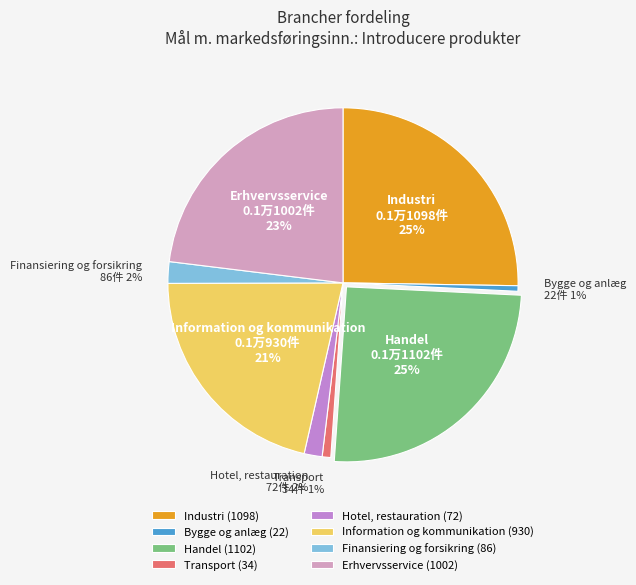

To the nearest percent, what is the average slice percentage?

12%